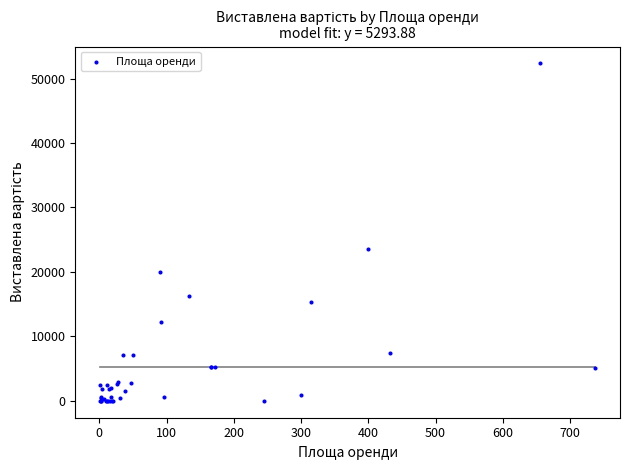

What Y value in the scatter plot is closest to 26178?

23509.0